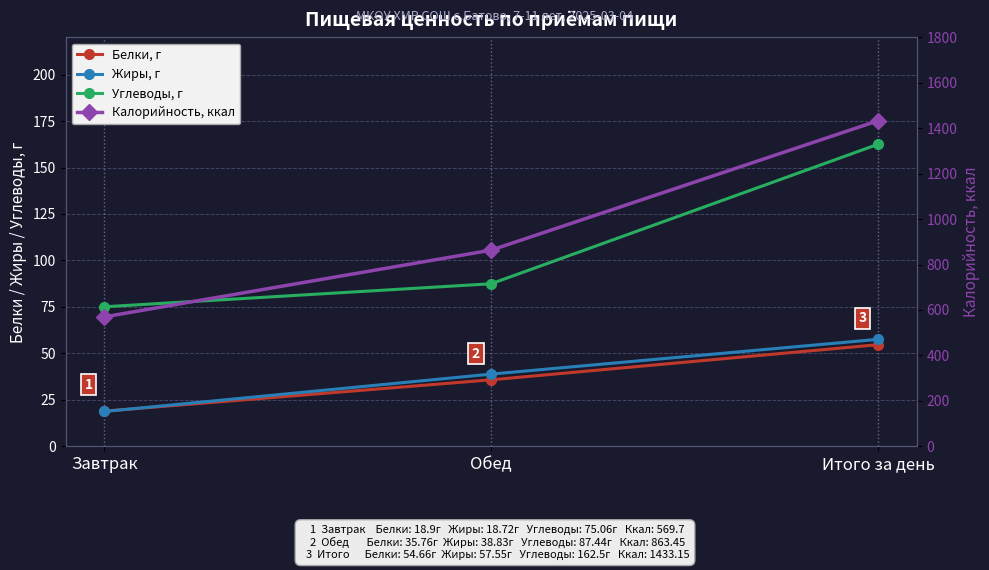

What is the label of the 2nd point from the right?

Обед